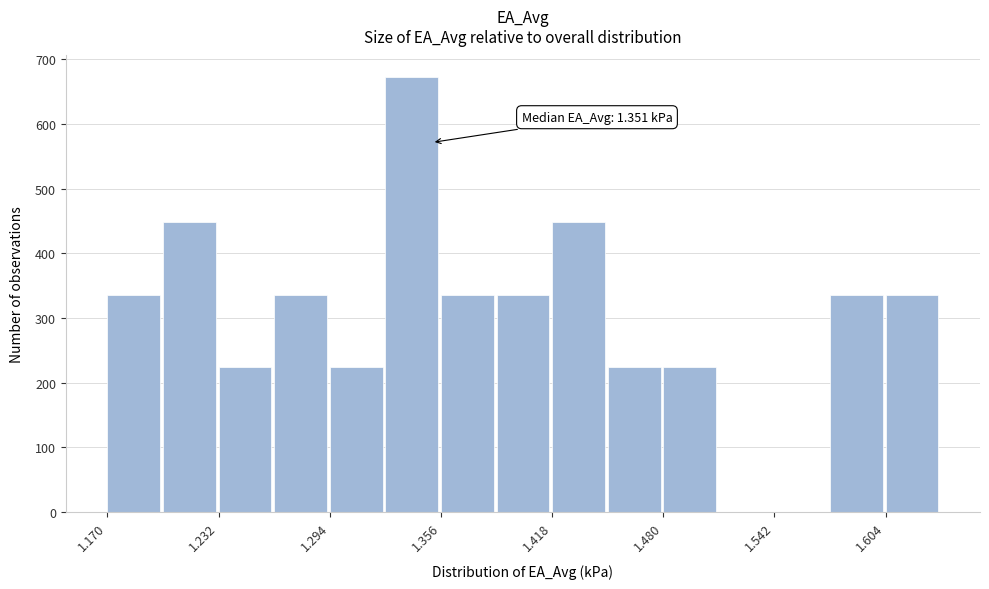

Around what value on the x-axis is the tallest bar? Give the approximate position of its centre, as read against the axis.

1.34